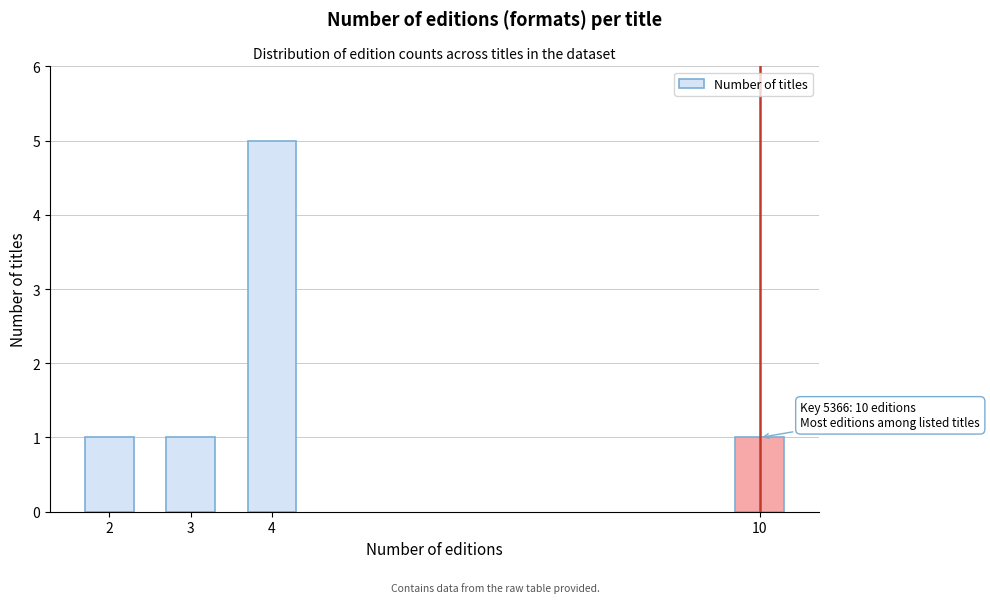

Reading left to right, what are all the values shown in this chart?

1	1	5	1